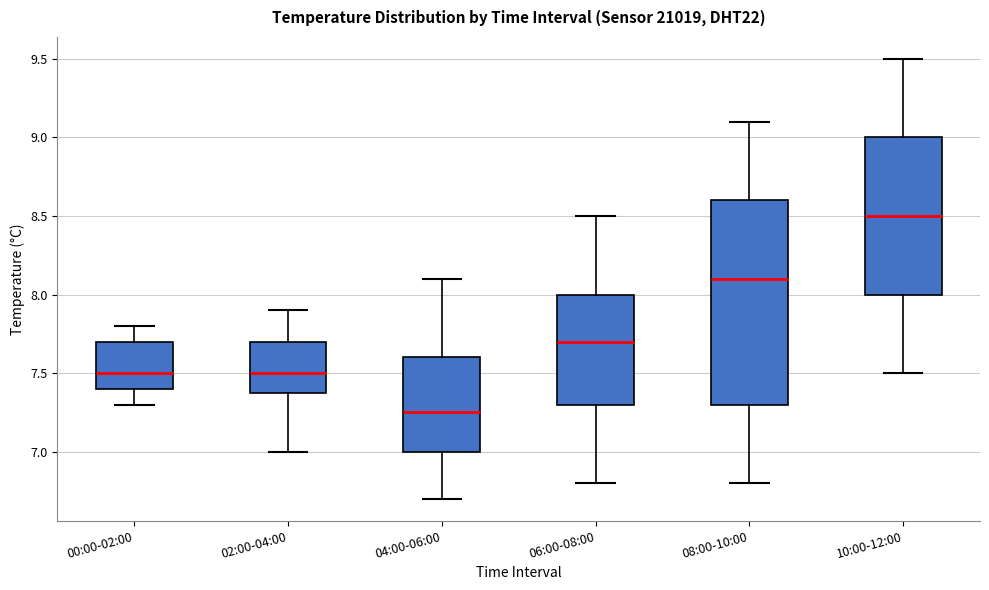

Comparing the boxes themselves (not the whiskers), which one is the tallest?

08:00-10:00